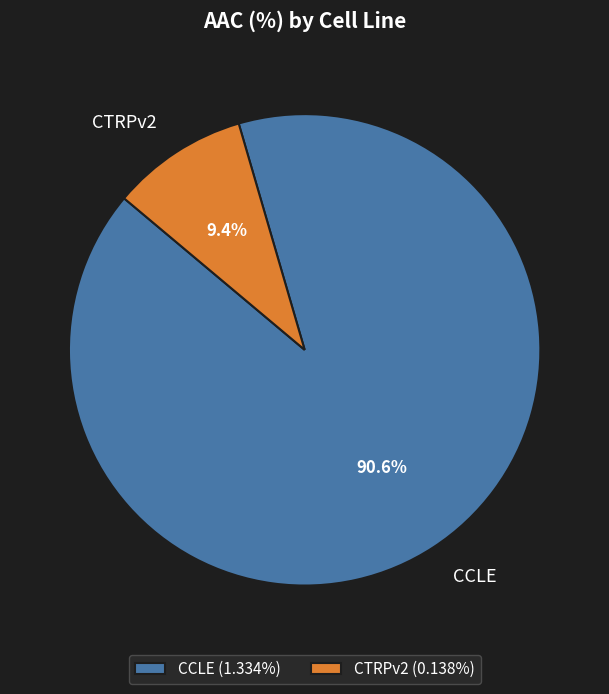

To the nearest percent, what is the average slice percentage?

50%